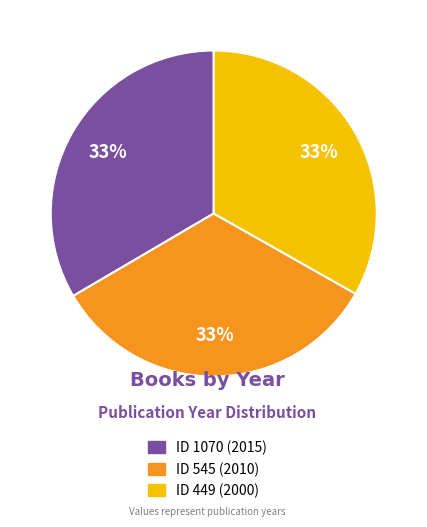

Do ID 449 (2000) and ID 1070 (2015) together represent more than half of the pie?

Yes